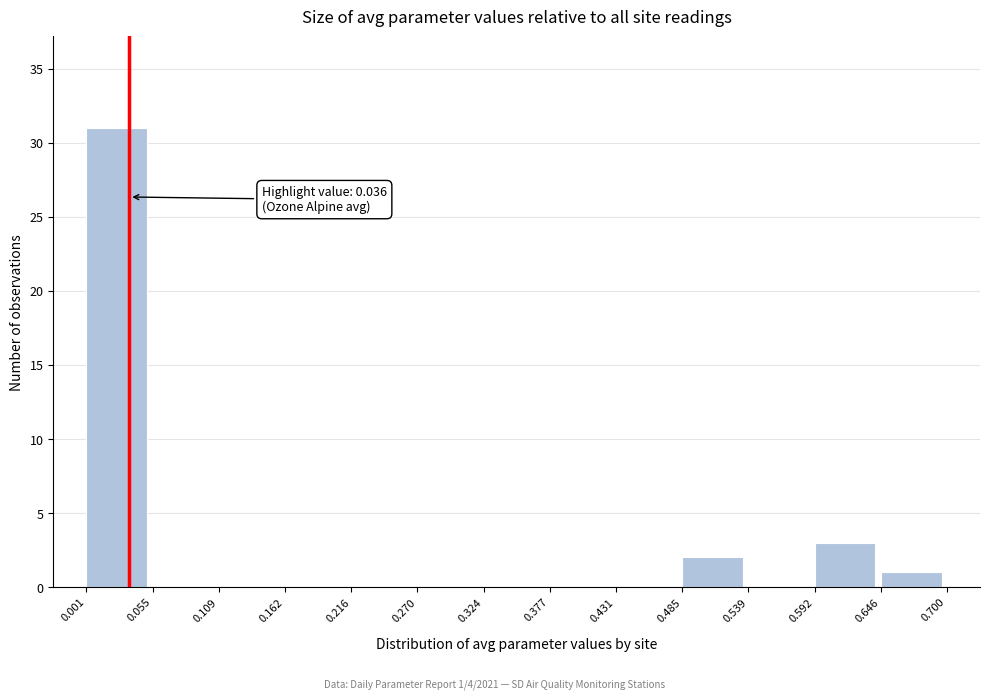

Which range on the x-axis has the tallest bar?

0.001 to 0.055